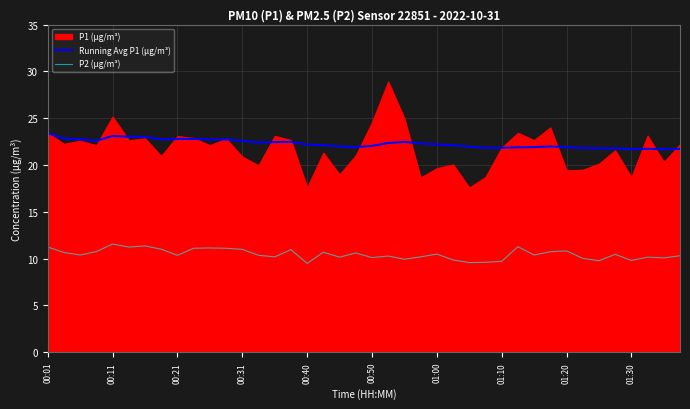

What is the highest value of the P2 (µg/m³) series?

11.6